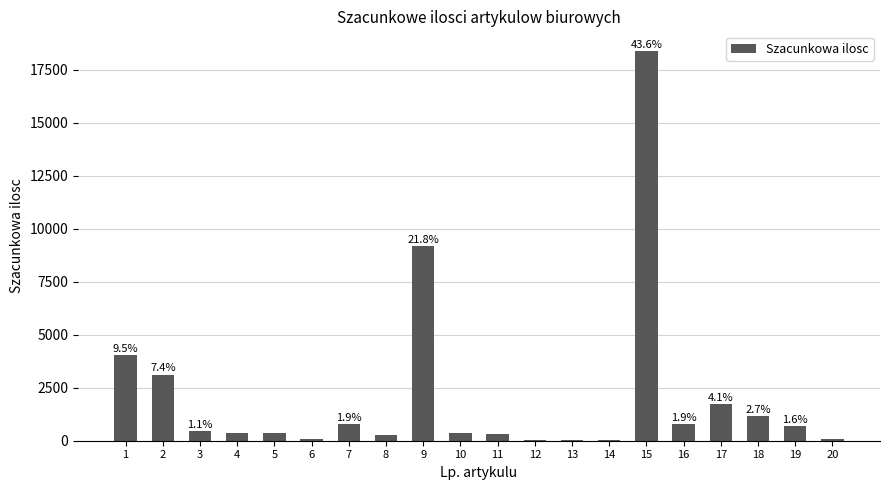

What is the value of the 6th bar from the left?

60